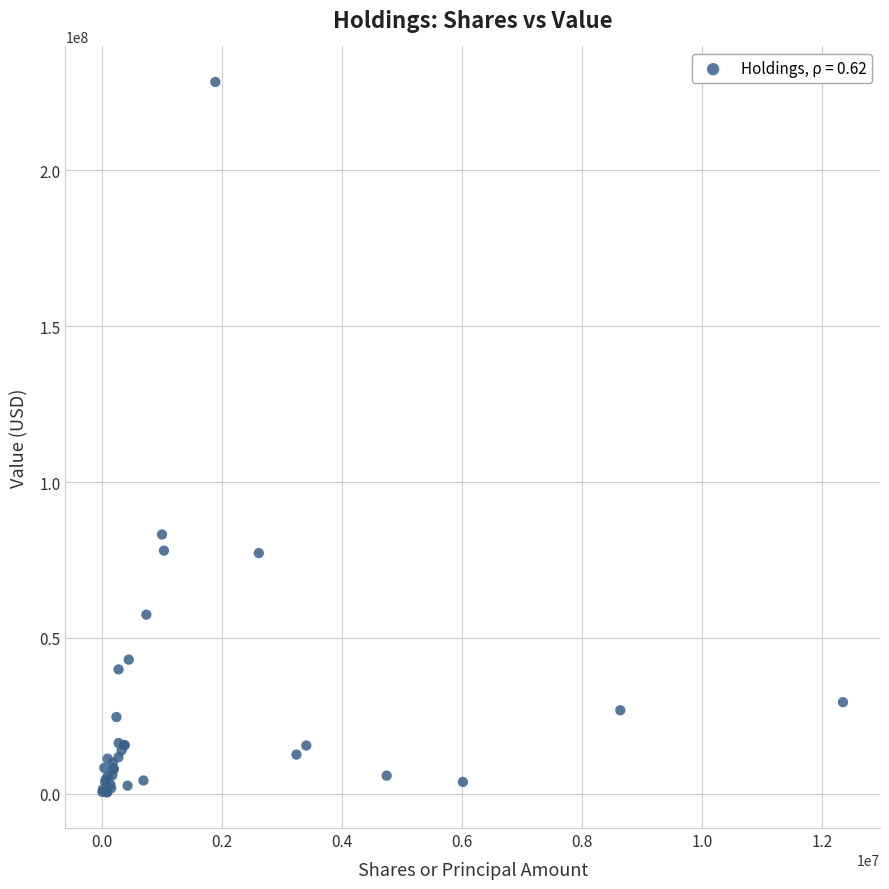

What Y value in the scatter plot is closest to 114398500?

83184000